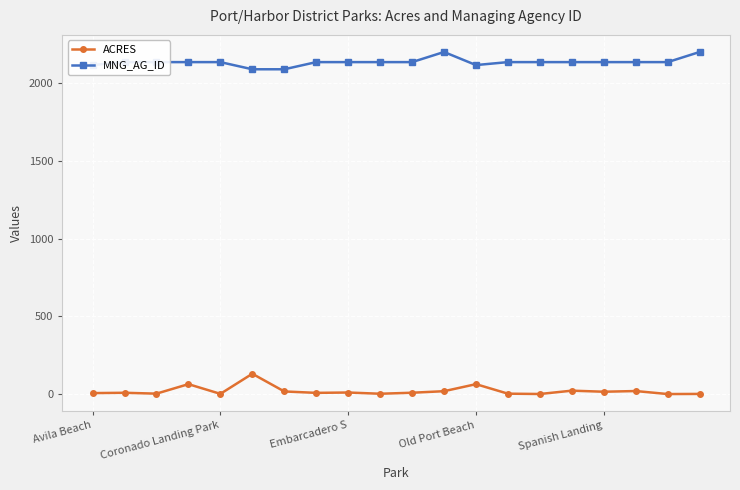

True or false: ACRES has more than 0 points higher than both neighbors.

True